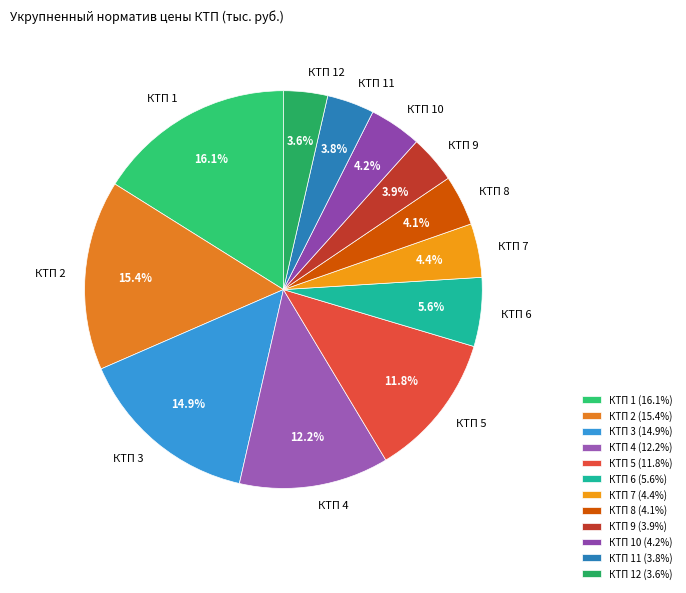

The КТП 2 slice represents 29% of the pie. True or false?

False